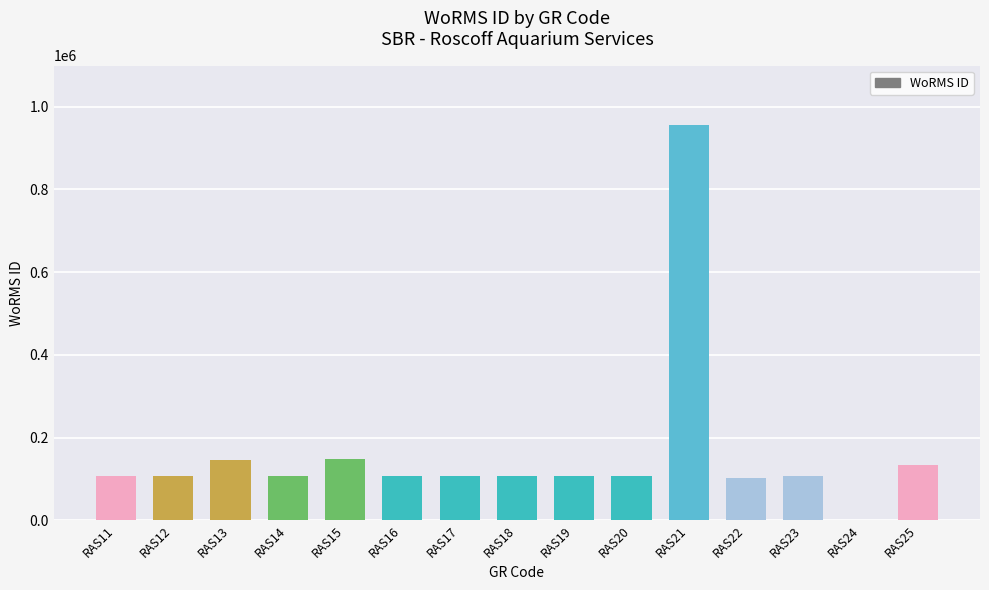

The value at RAS23 is 155416. True or false?

False